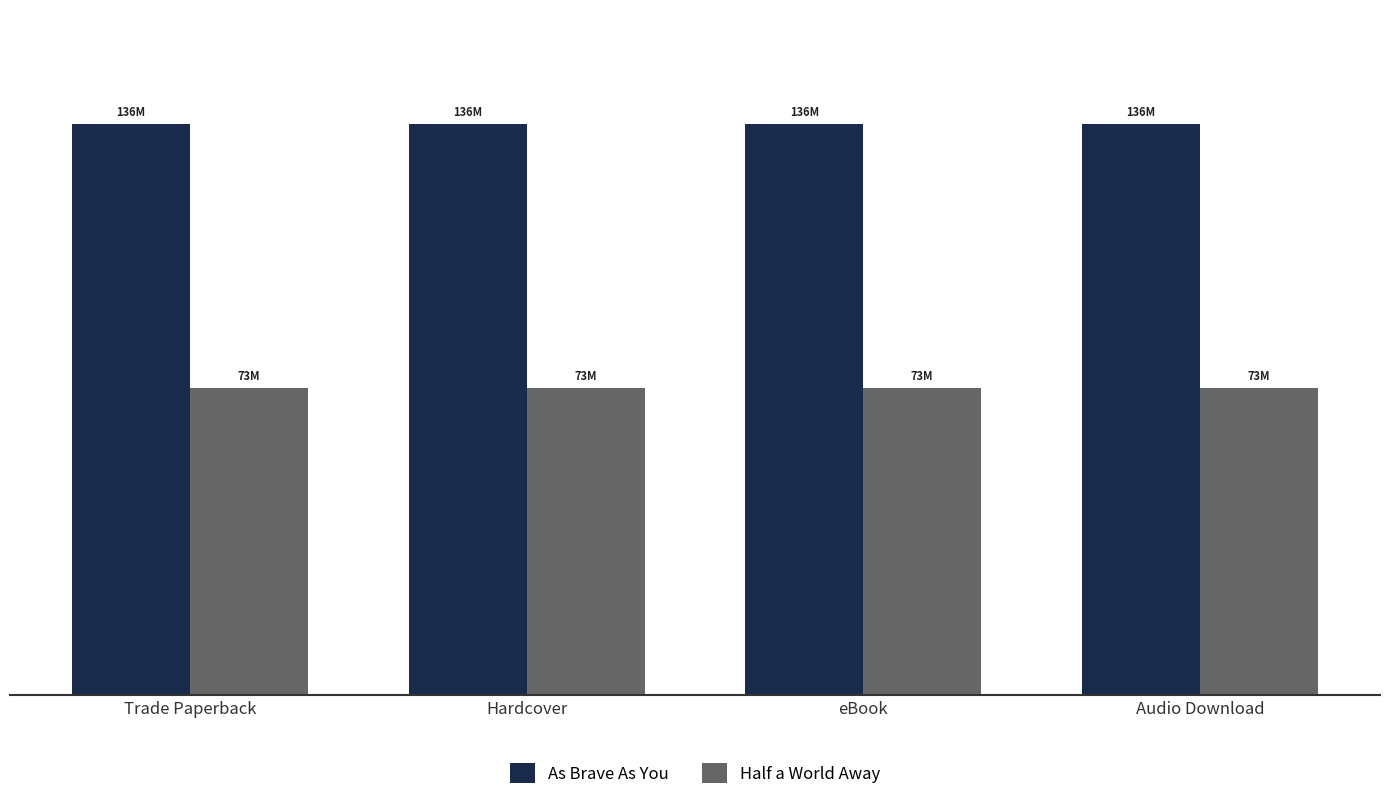

Rank the series by their average value, from lowest to highest.

Half a World Away, As Brave As You